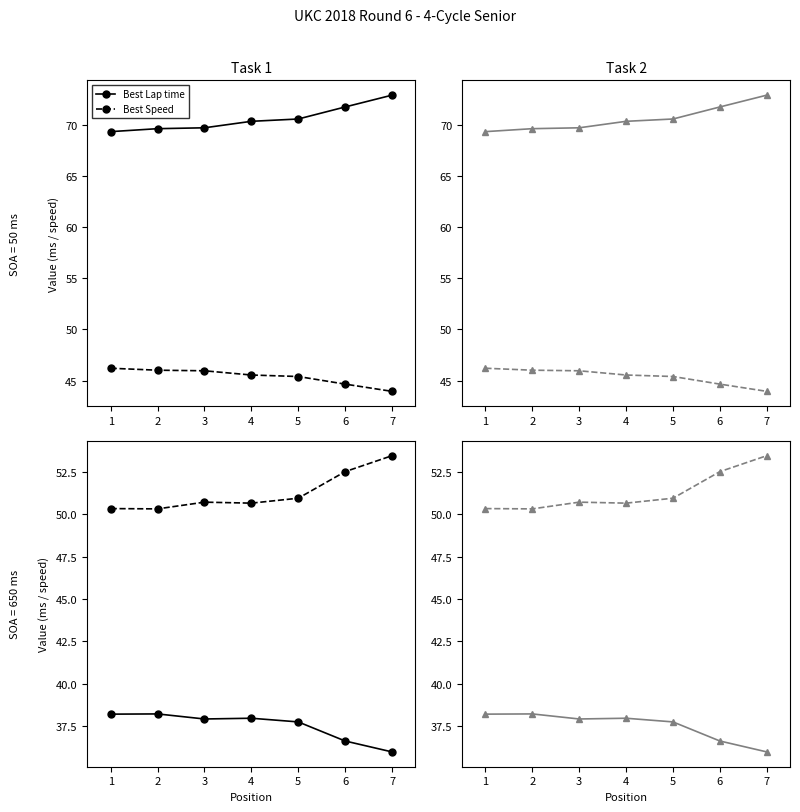

What is the highest value of the Average Speed series?

38.2